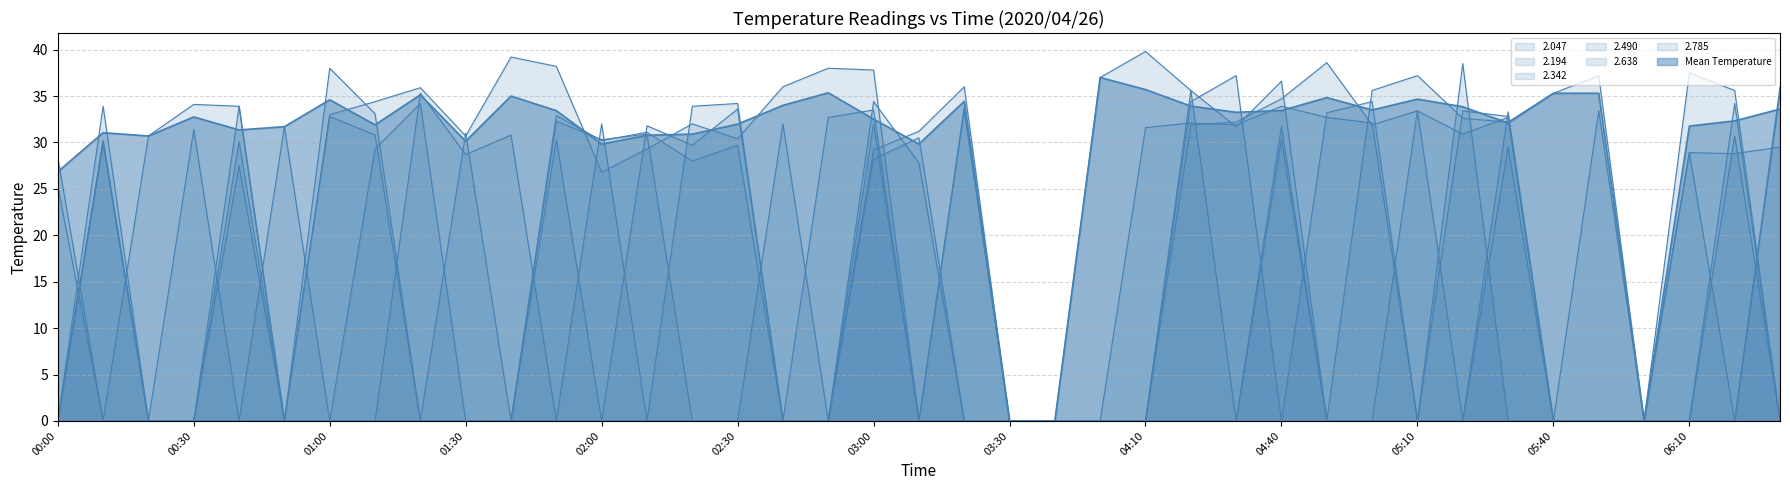

Is the value of 2.638 at 05:50 greater than the value of 2.342 at 02:20?

No